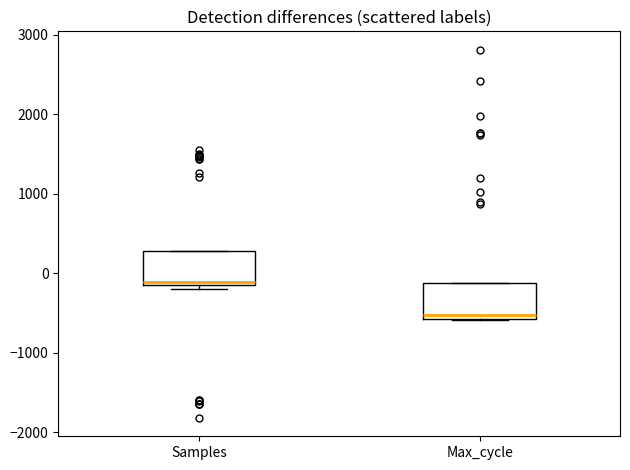

Reading left to right, transcribe this box plot: for each box, give where its median line is, the range the box spans, and where its two whiskers end, as read against the y-axis. The values are not printed on the chart, so give them approximately, as read against the axis.

Samples: median -100, box -200 to 300, whiskers -200 (just below the box's lower edge) to 300
Max_cycle: median -500, box -600 to -100, whiskers -600 to -100